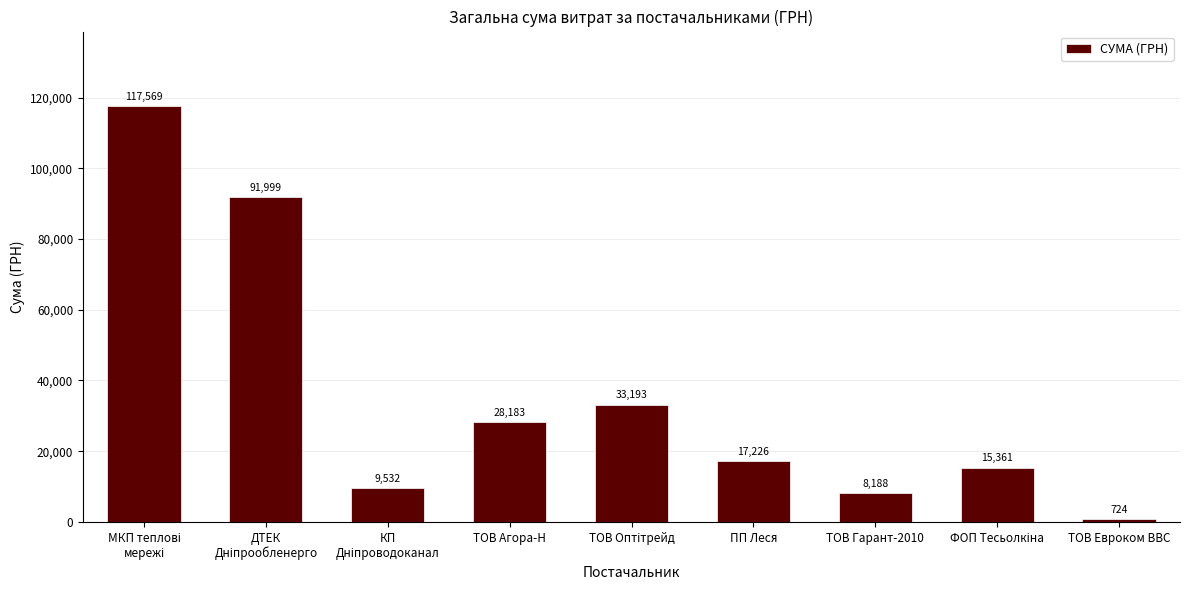

The value at ТОВ Агора-Н is 28183.3. True or false?

True